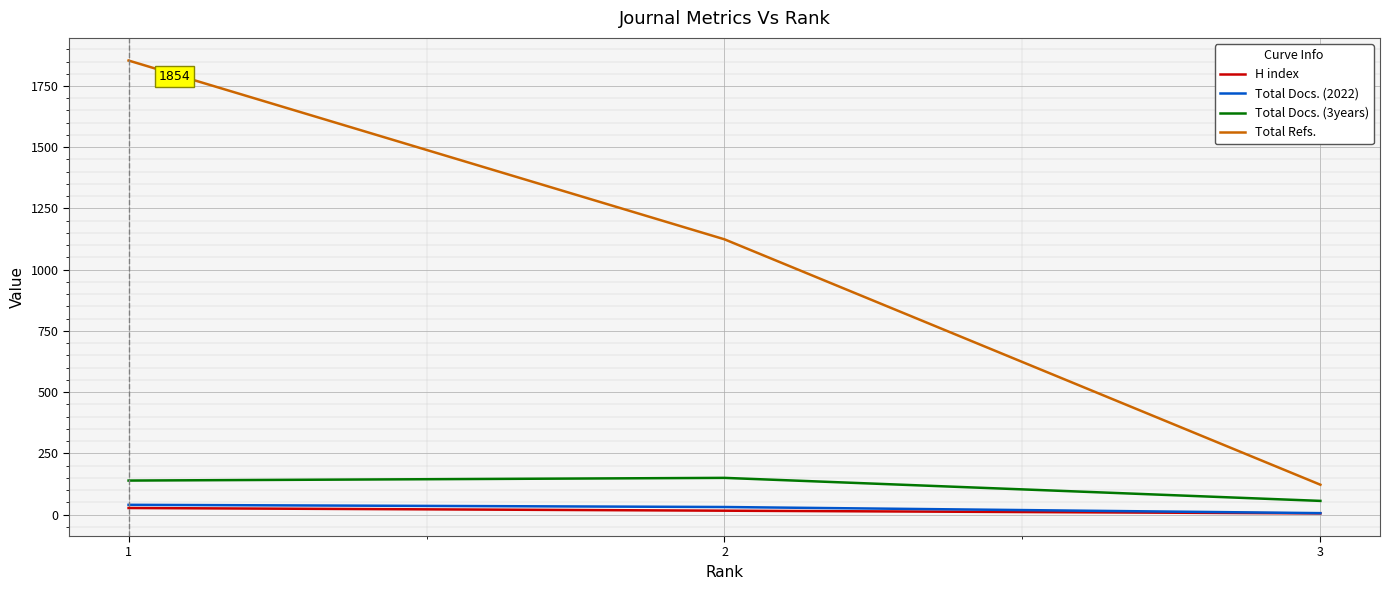

How many distinct data groups are displayed?

4